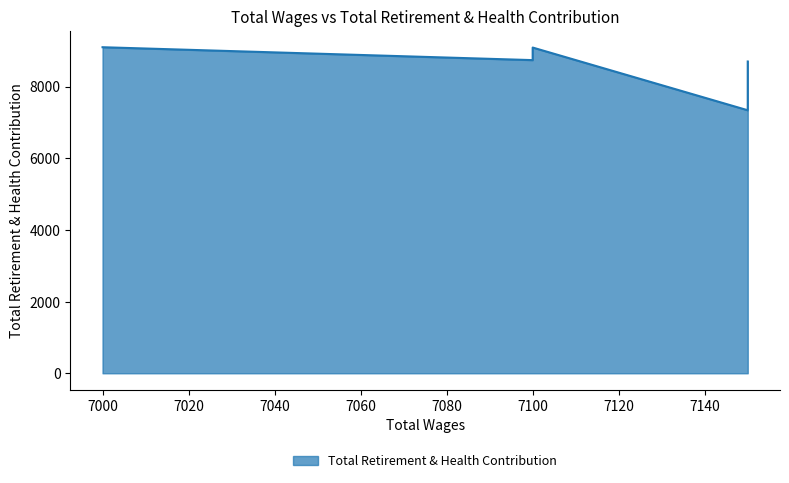

What is the average value?

8593